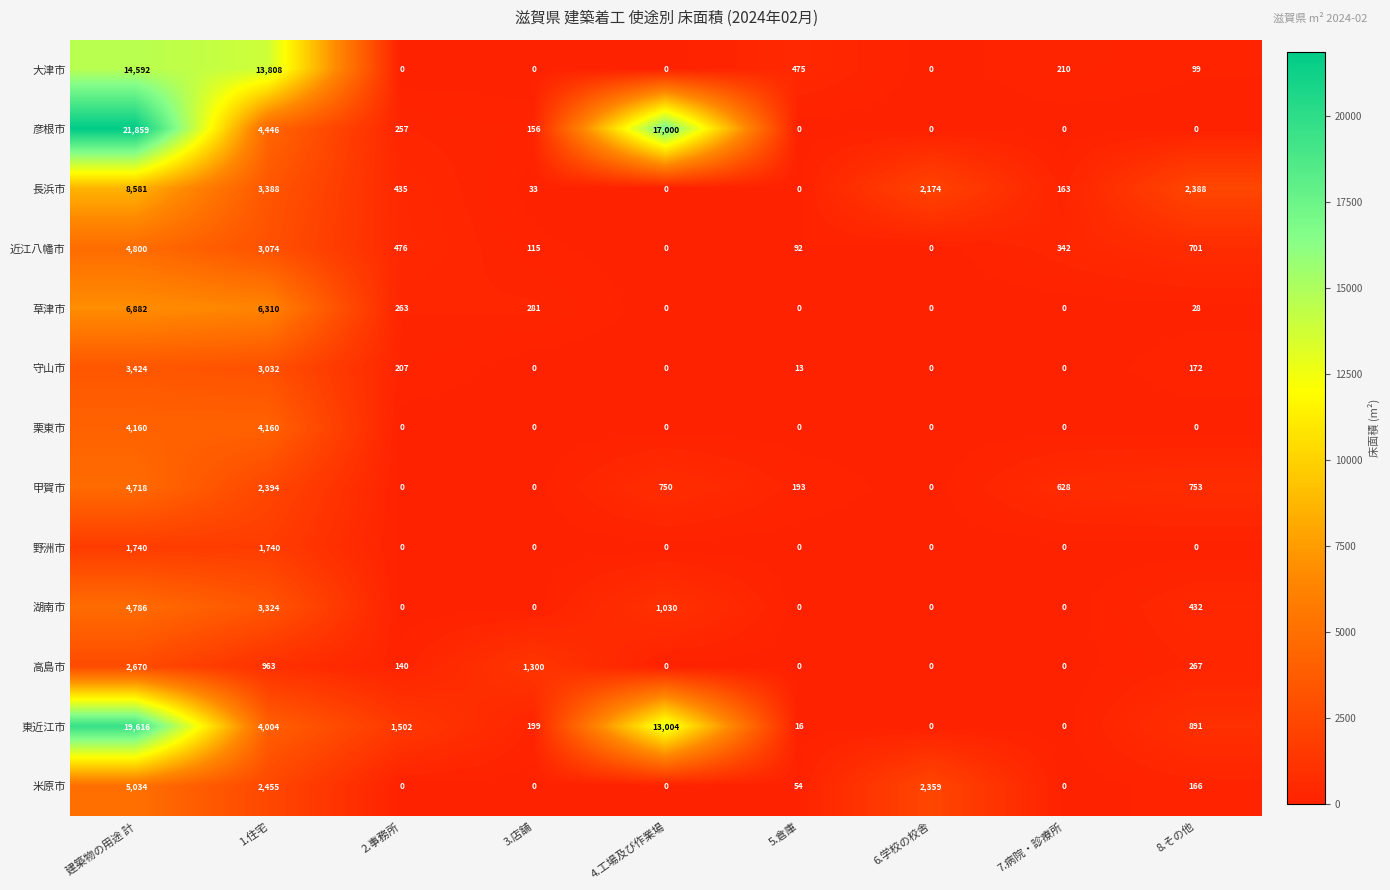

Count the number of data series in this chart.

13